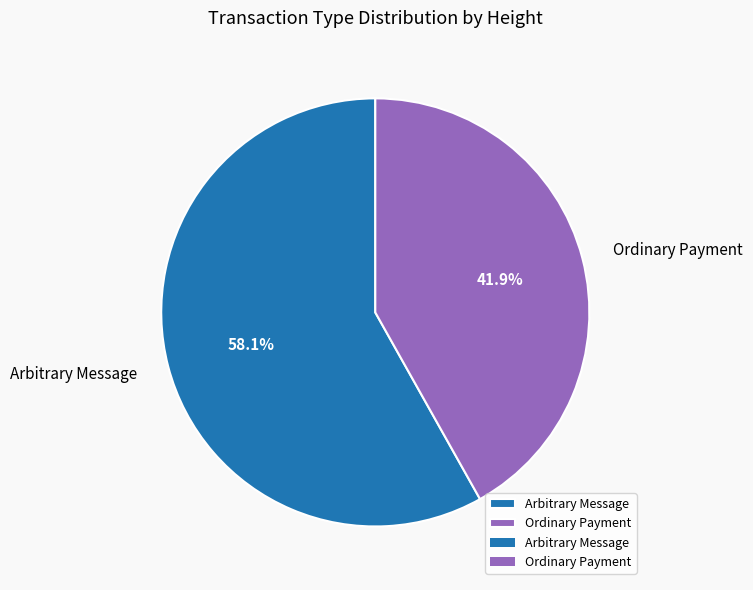

What is the ratio of the value at Arbitrary Message to the value at Ordinary Payment?

1.4